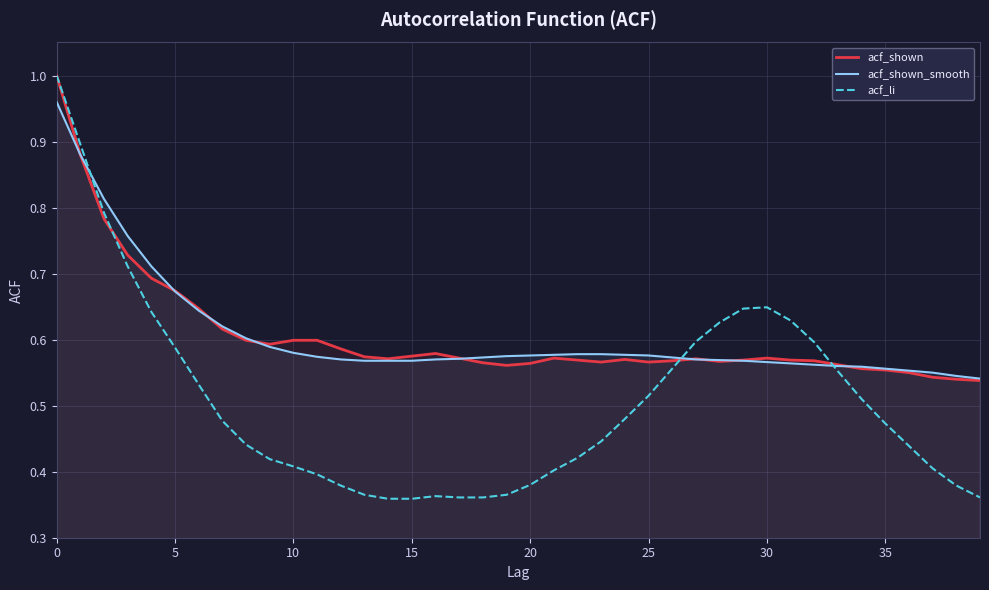

Between 13 and 32, which series saw the biggest shift?

acf_li